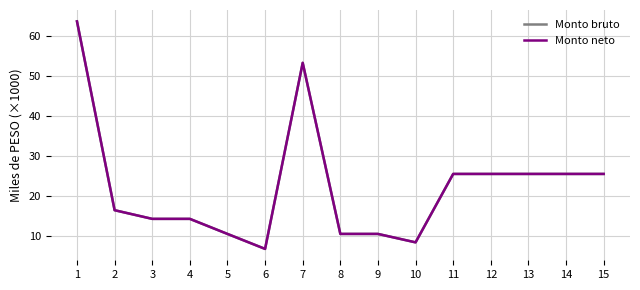

Reading left to right, transcribe all the data shown in this chart.

Monto bruto: 63.7	16.4	14.3	14.3	10.5	6.7	53.3	10.5	10.5	8.4	25.5	25.5	25.5	25.5	25.5
Monto neto: 63.7	16.4	14.3	14.3	10.5	6.7	53.3	10.5	10.5	8.4	25.5	25.5	25.5	25.5	25.5